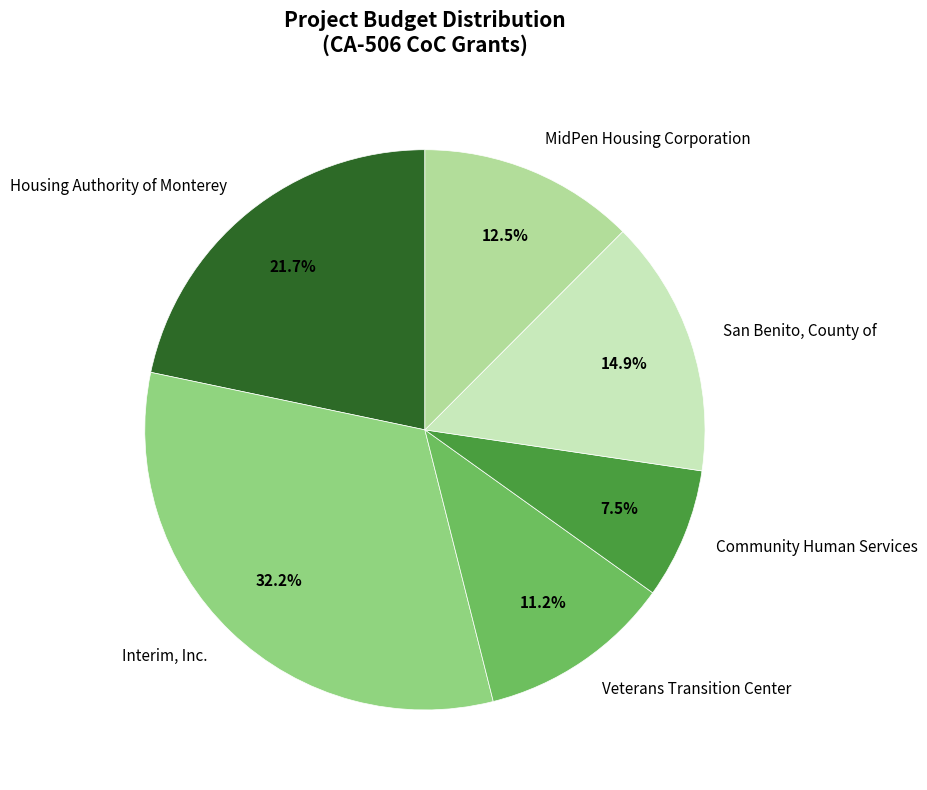

To the nearest percent, what is the difference between the largest and smallest slice percentages?

25%